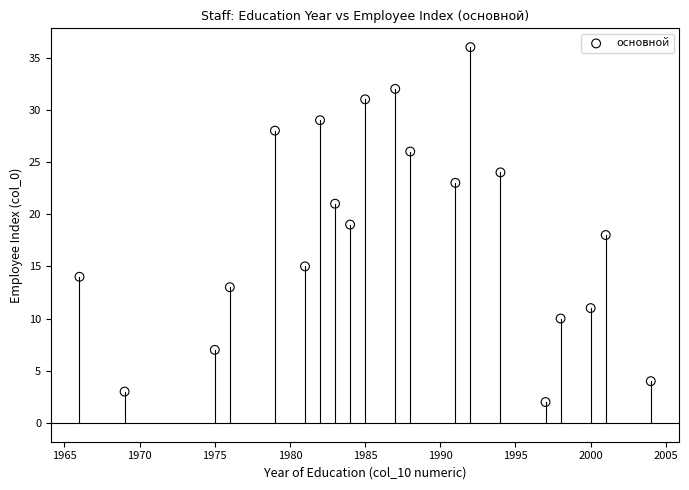

What is the range of X values (max minus min)?

38